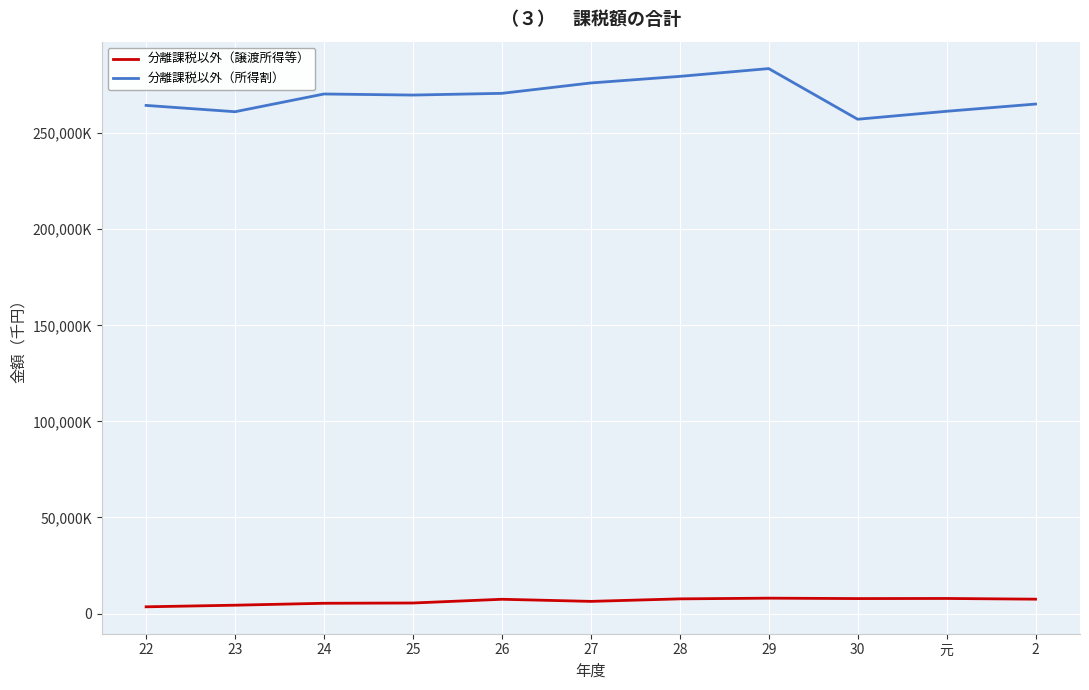

What are all the series names shown in the legend?

分離課税以外（譲渡所得等）, 分離課税以外（所得割）